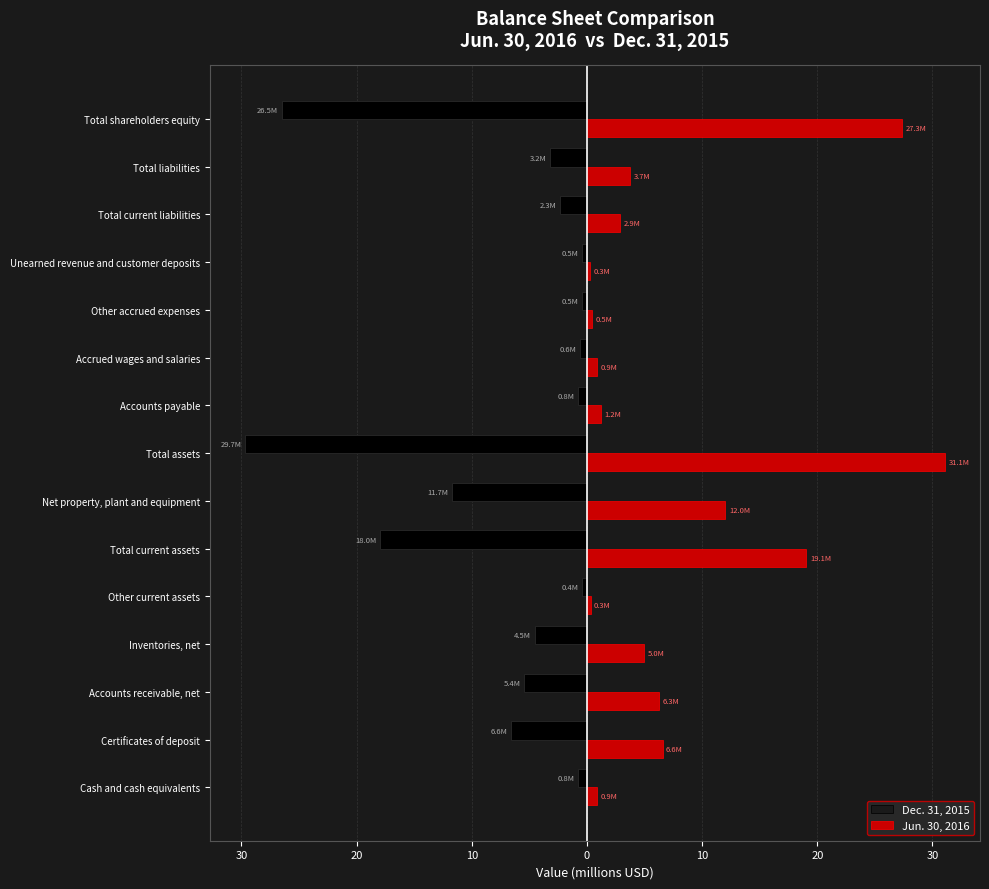

What is the highest value of the Jun. 30, 2016 series?

31.1